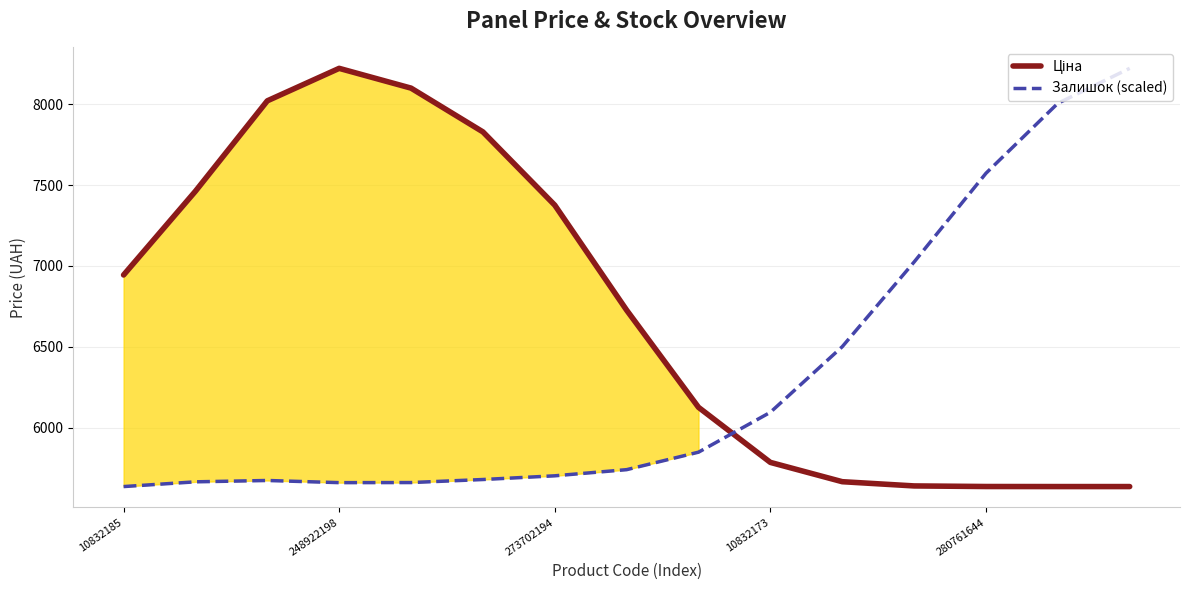

What value does the Ціна series have at 8?

6125.8